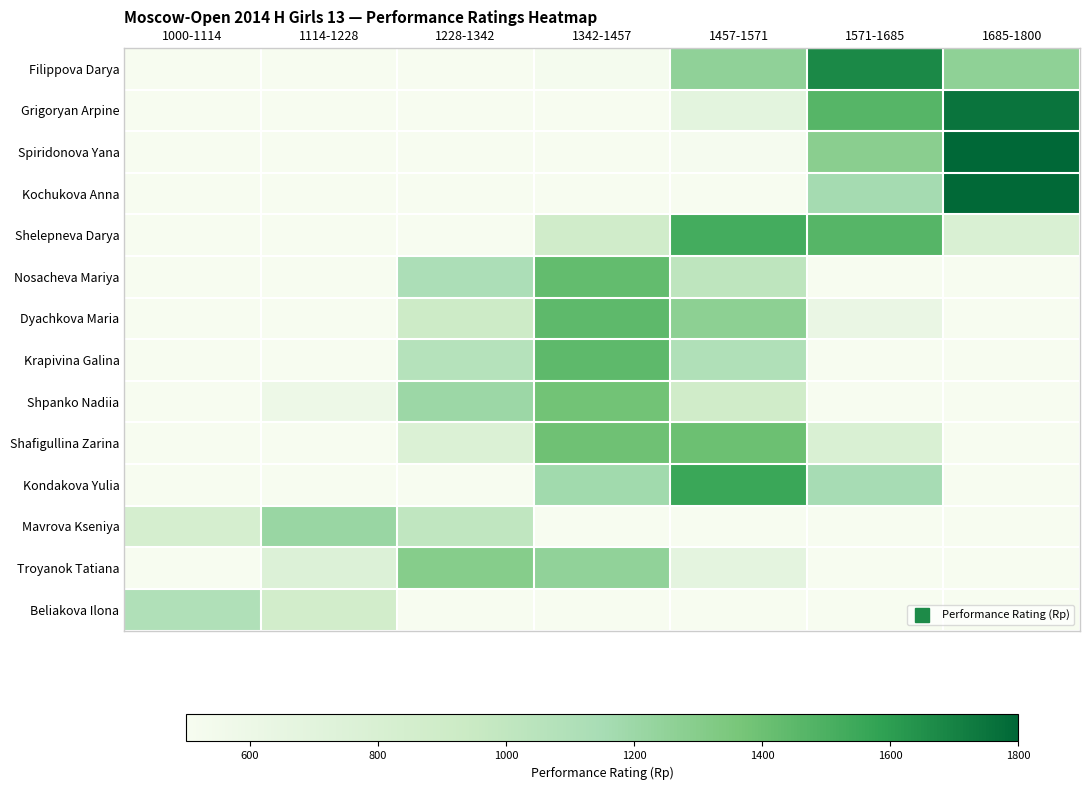

What is the spread (max minus min) of values at 1228-1342?

1292.2